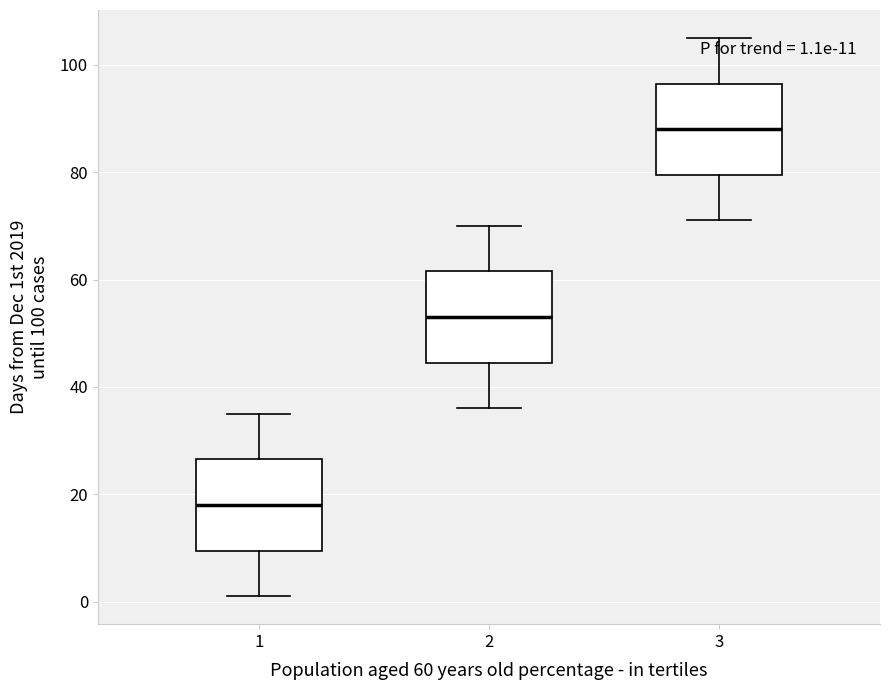

Which box has the lowest median line?

1